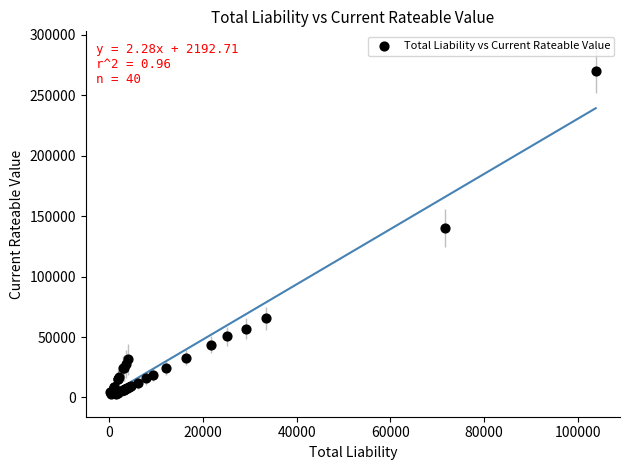

What Y value in the scatter plot is closest to 136400?

140000